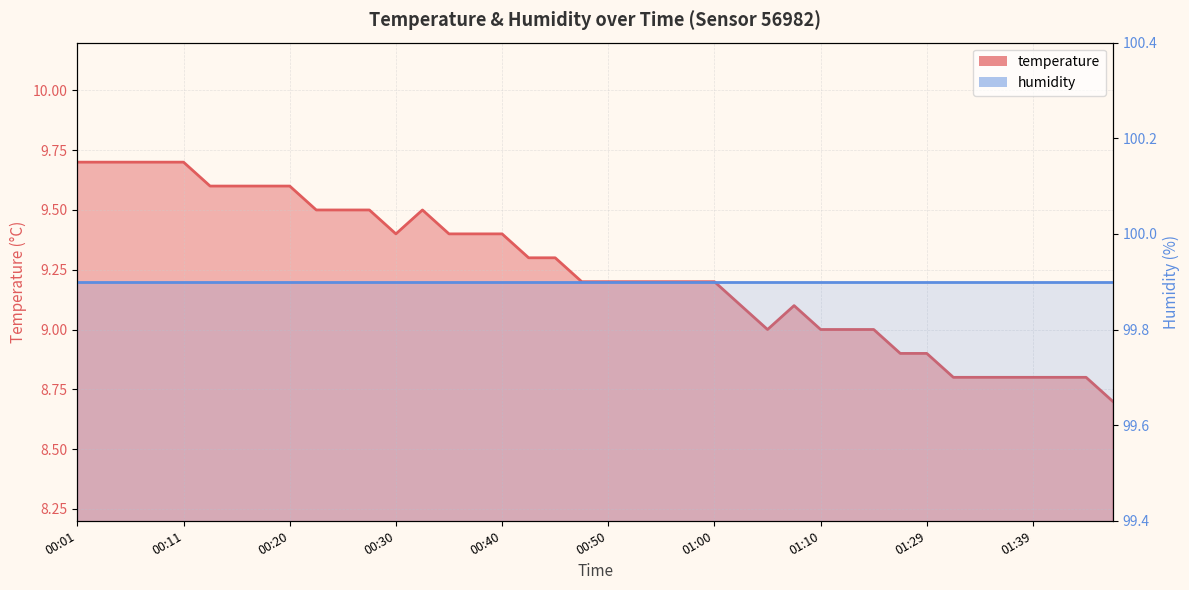

Reading left to right, what are all the values shown in this chart?

9.7	9.7	9.7	9.7	9.7	9.6	9.6	9.6	9.6	9.5	9.5	9.5	9.4	9.5	9.4	9.4	9.4	9.3	9.3	9.2	9.2	9.2	9.2	9.2	9.2	9.1	9.0	9.1	9.0	9.0	9.0	8.9	8.9	8.8	8.8	8.8	8.8	8.8	8.8	8.7